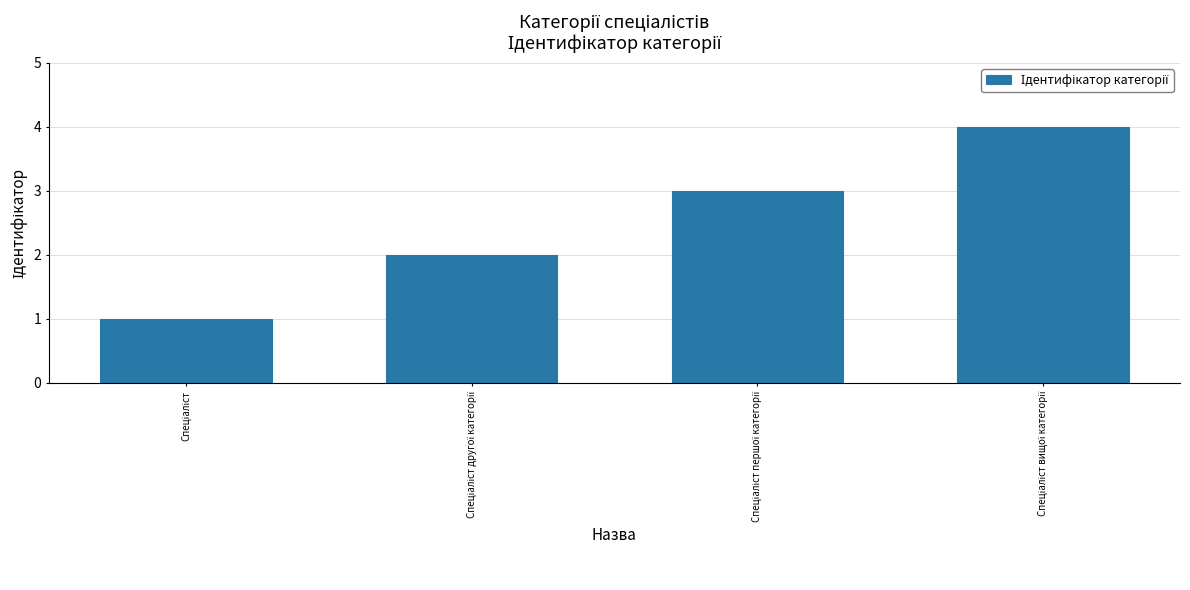

What is the difference between the maximum and minimum values?

3